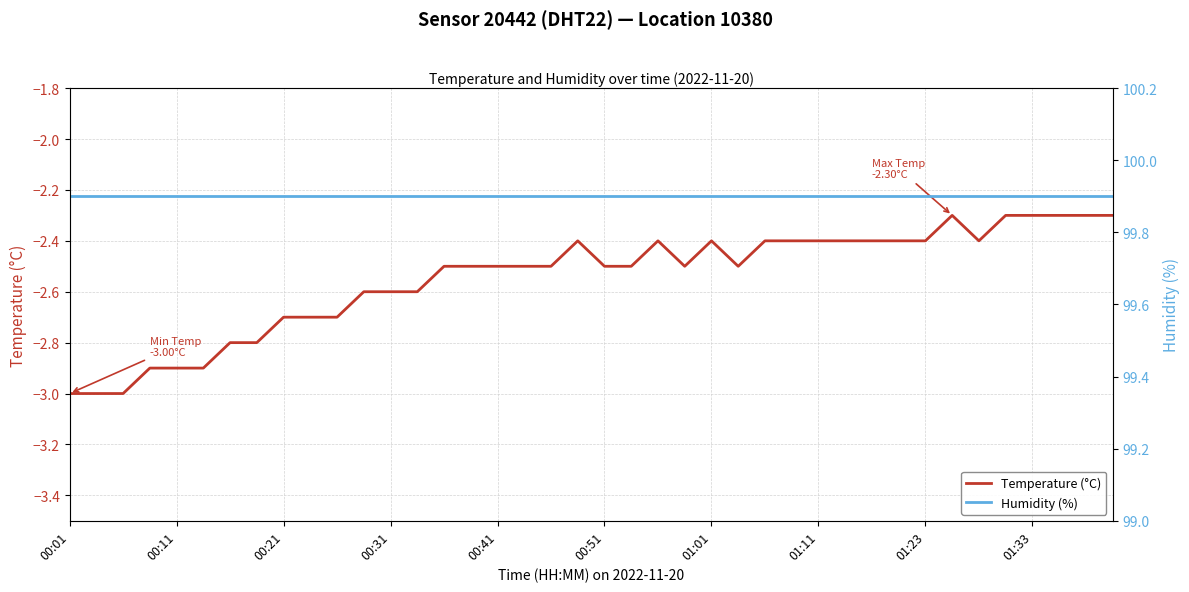

How many interior local valleys does the Temperature (°C) series have?

3